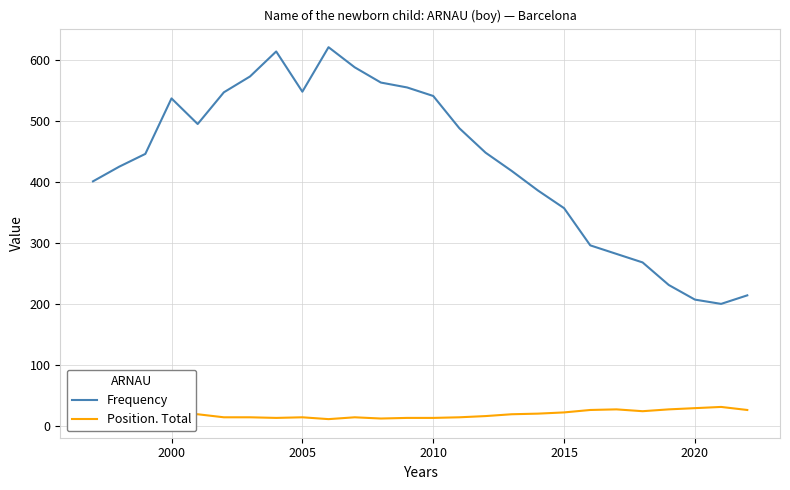

True or false: Position. Total and Frequency intersect in this chart.

False